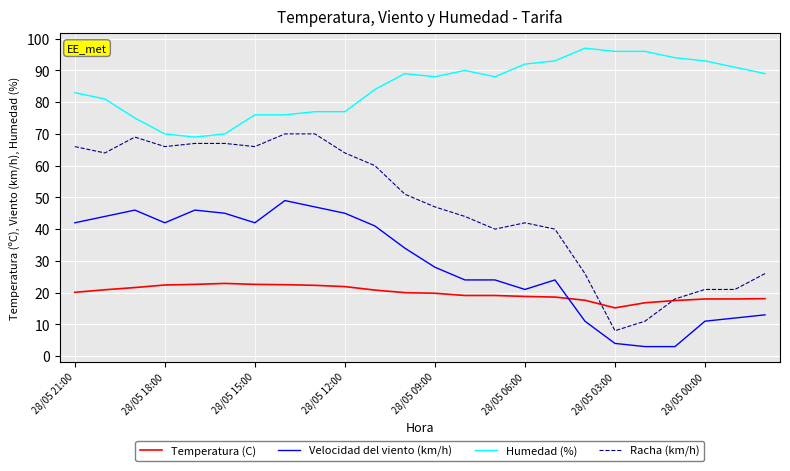

What is the minimum value for Humedad (%)?

69.0